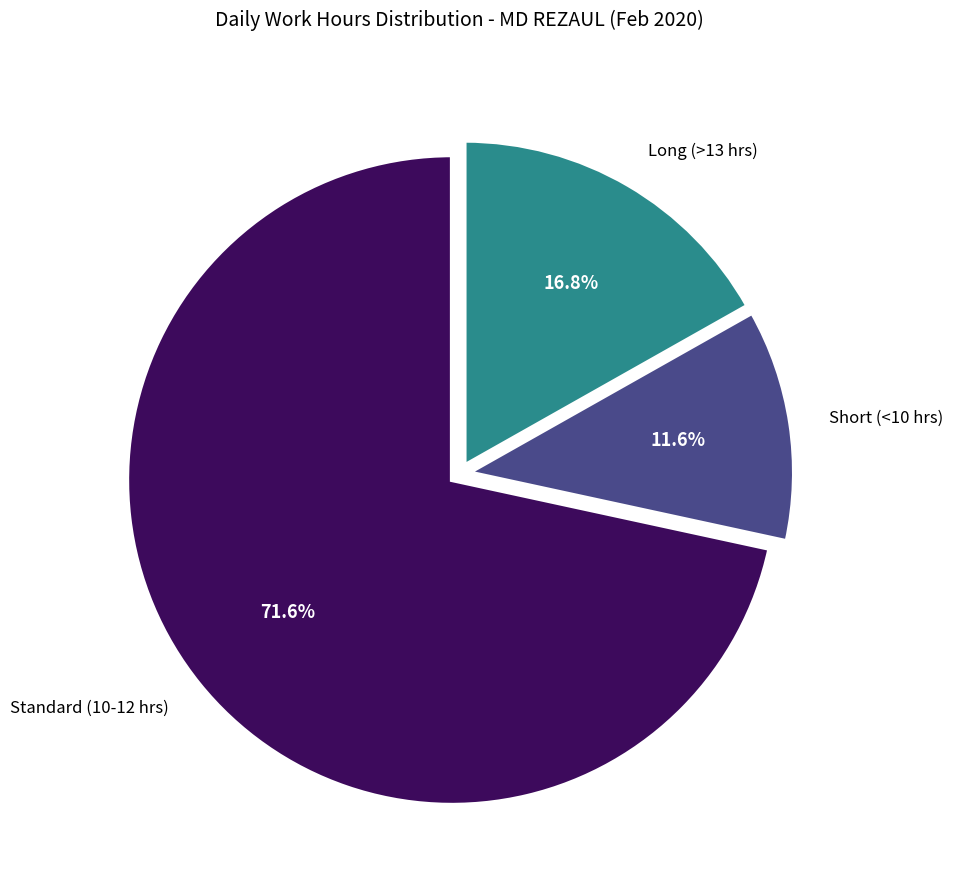

Is there a majority slice in this chart?

Yes